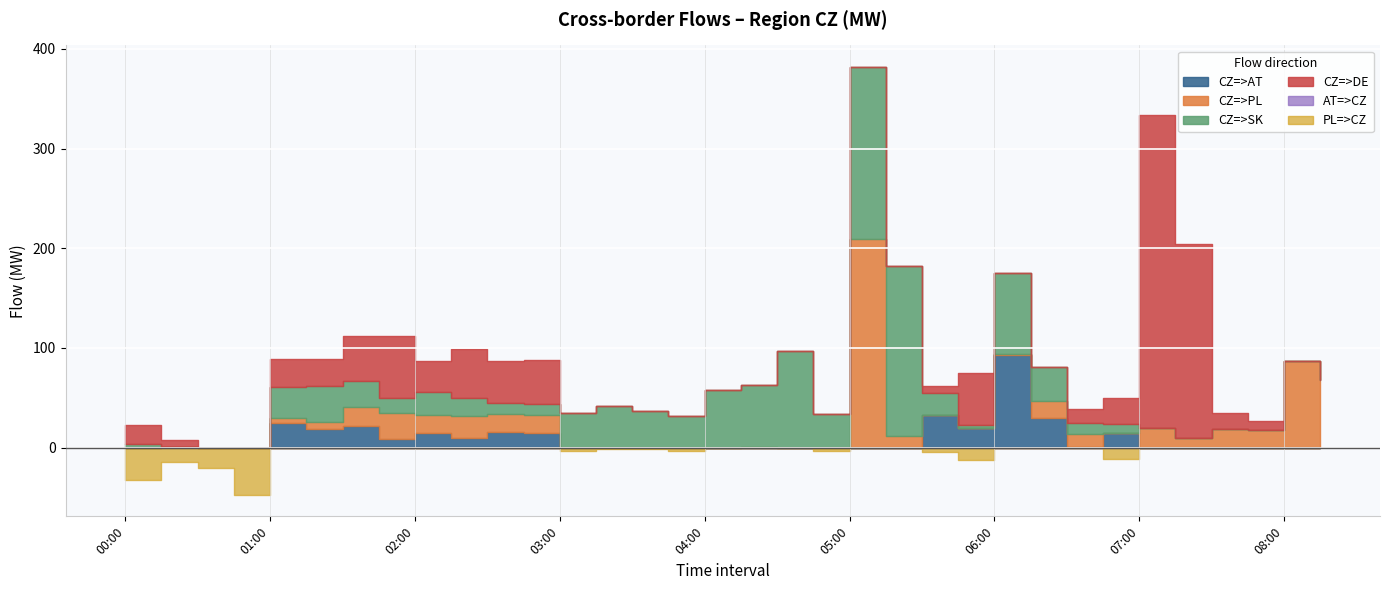

What position from the left is 06:45?

28